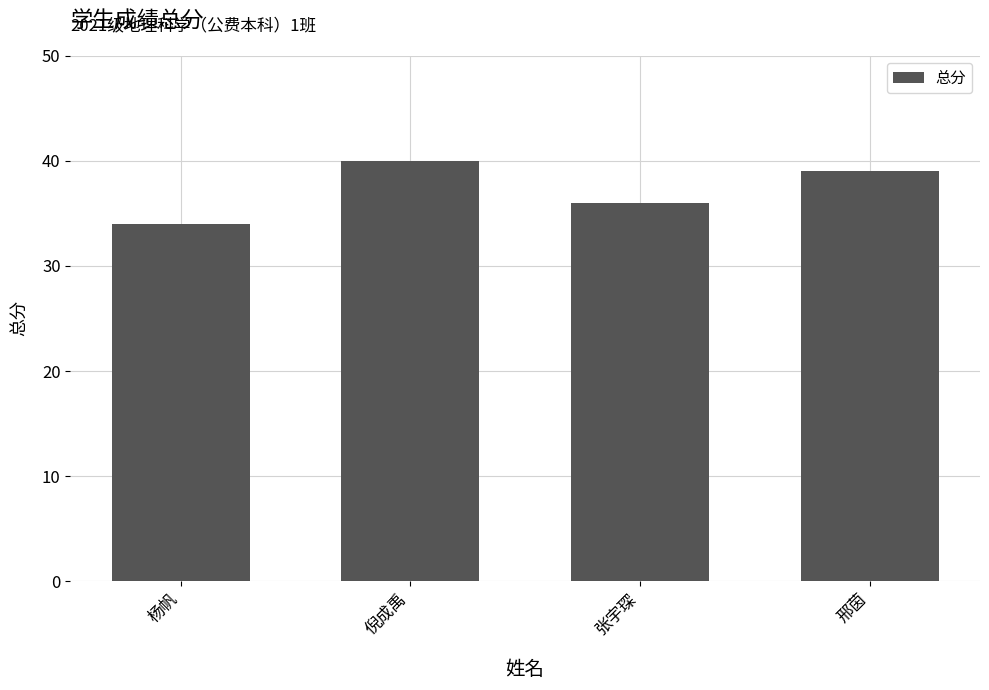

The chart shows a value of 39 at 邢茵. True or false?

True